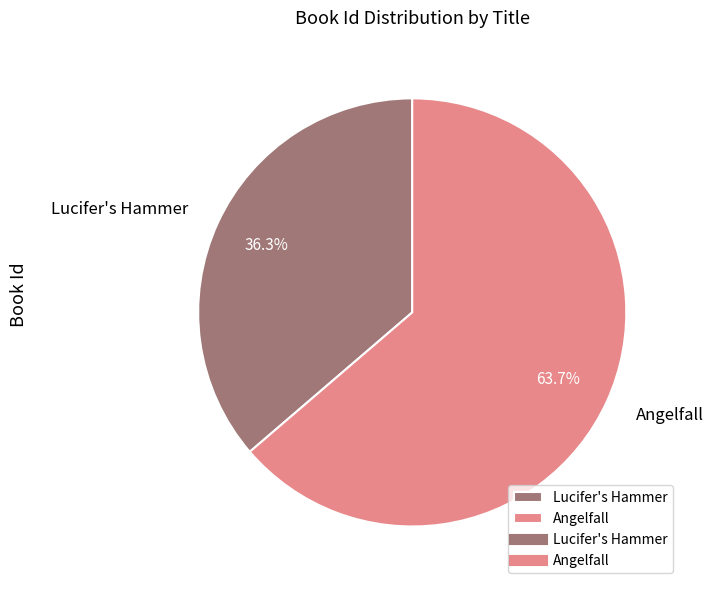

The Angelfall slice represents 64% of the pie. True or false?

True